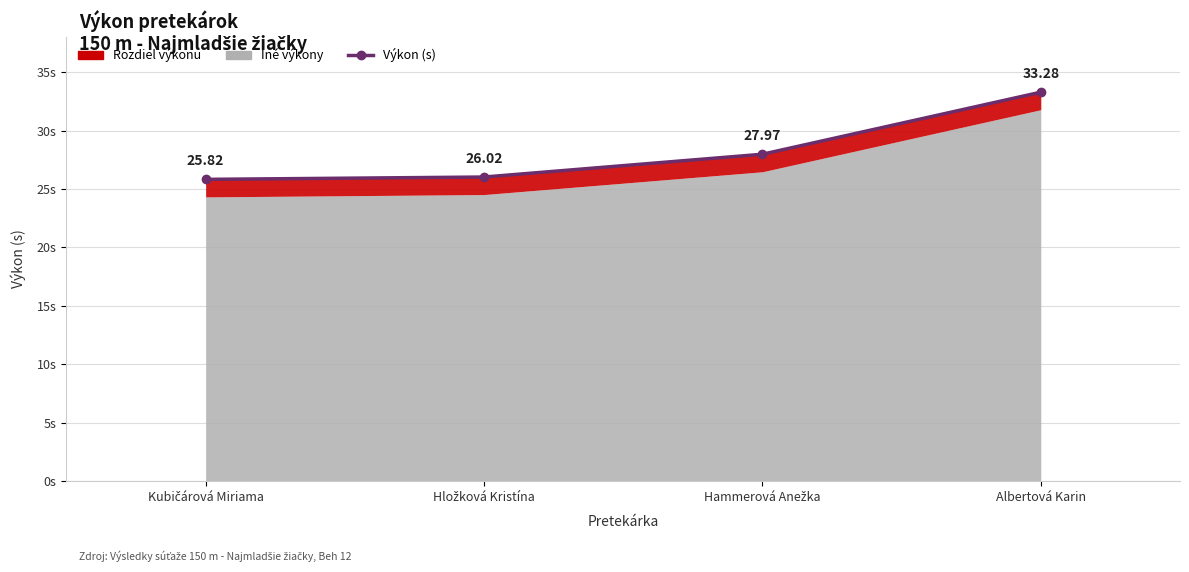

Between Hammerová Anežka and Hložková Kristína, which is larger?

Hammerová Anežka